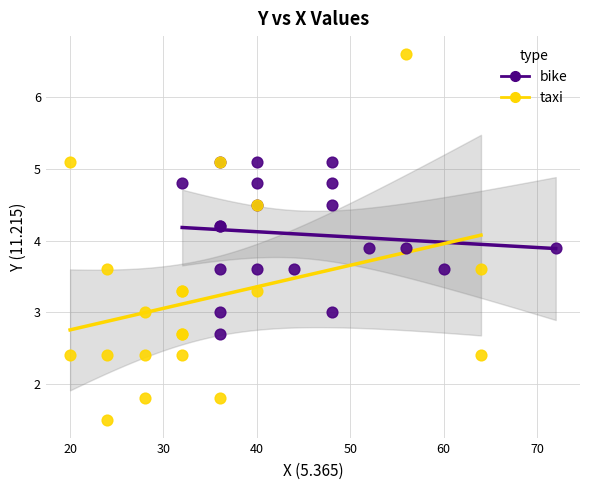

Which series contains the lowest Y value?

taxi